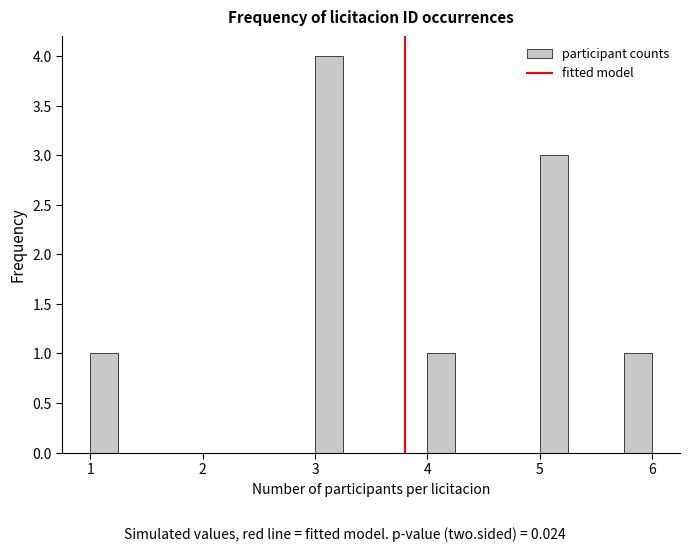

Read against the x-axis, roughly where is the centre of the tallest bar?

3.1